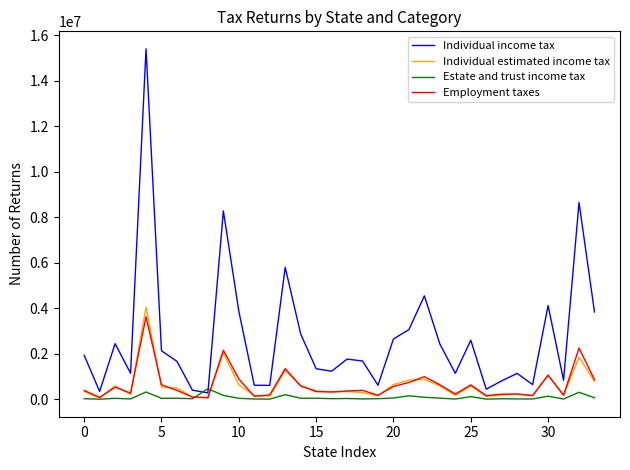

What is the greatest value displayed?

15401847